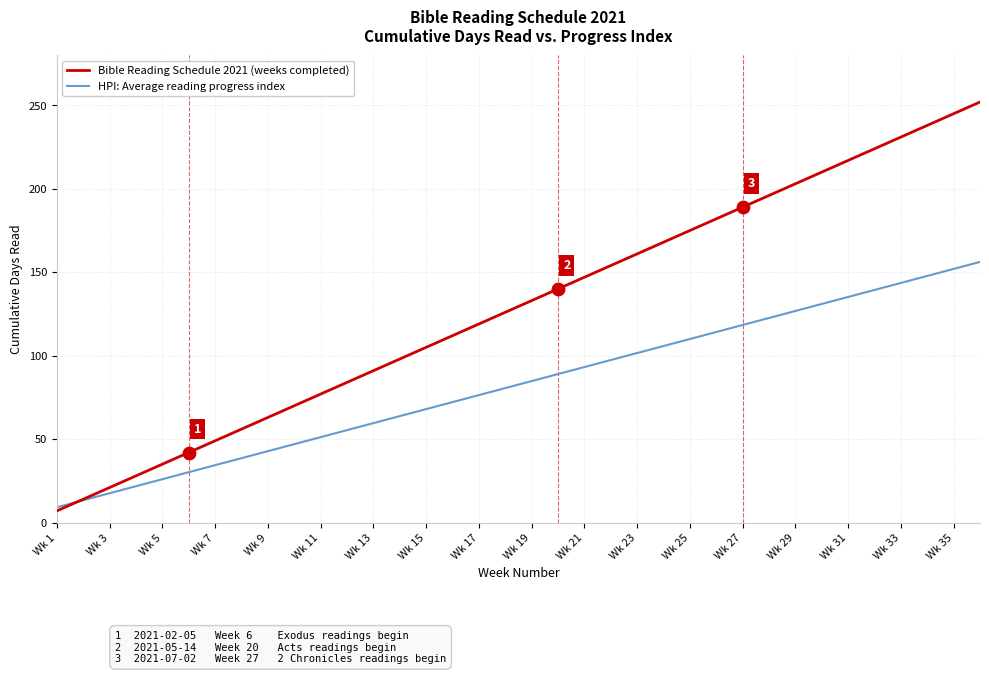

Which series has the largest range (max minus min)?

Bible Reading Schedule 2021 (weeks completed)